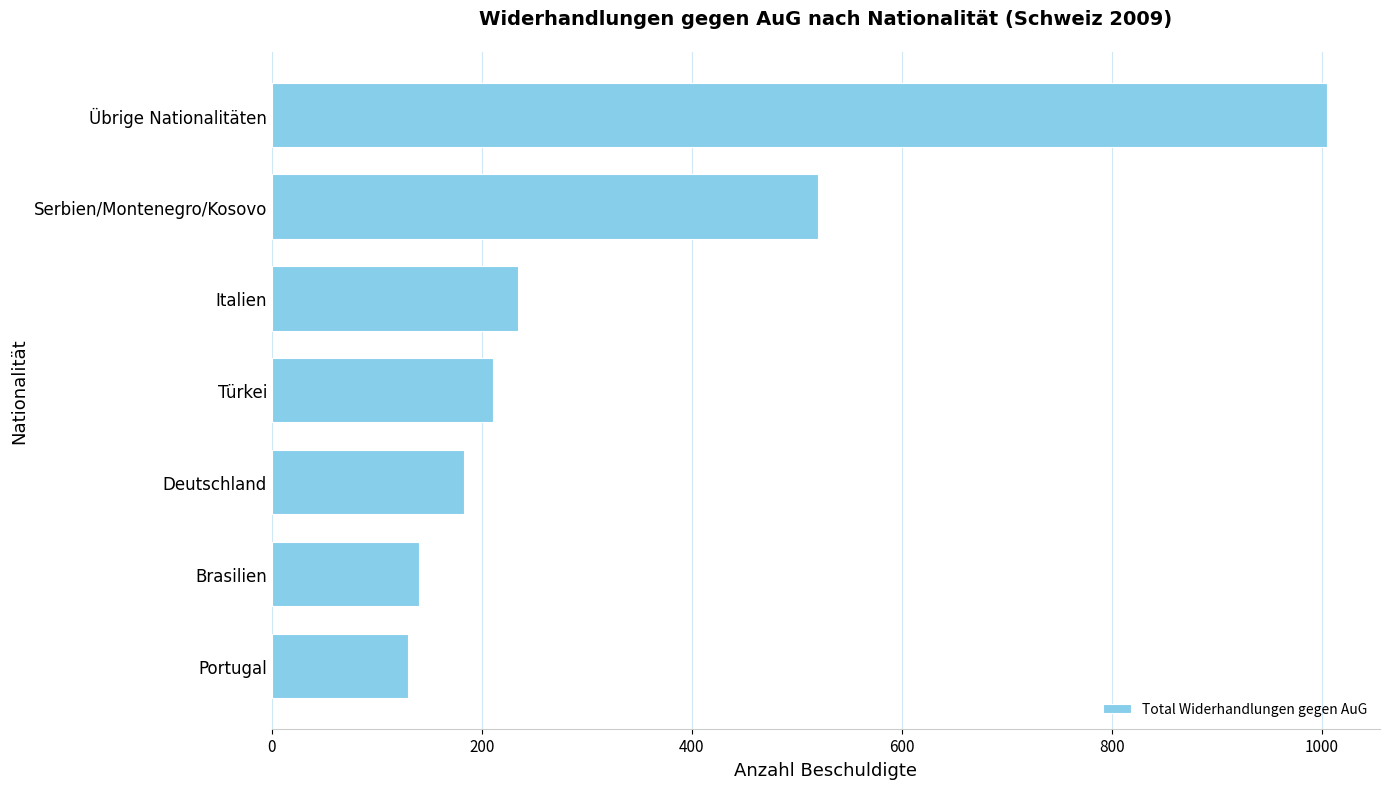

True or false: the data shows 140 at Brasilien.

True